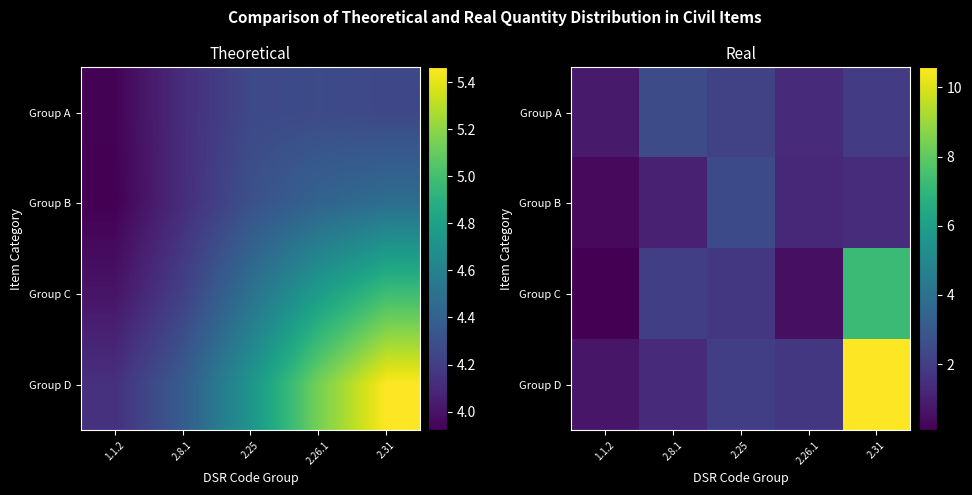

Between 1.1.2 and 2.31, which series saw the biggest shift?

Group D